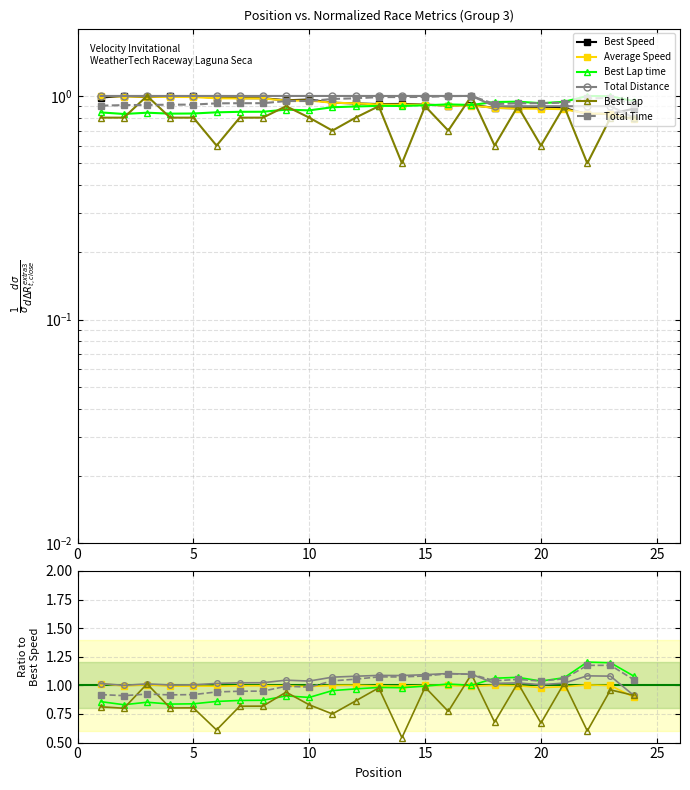

The Best Lap time series shows 0.4 at 5. True or false?

False